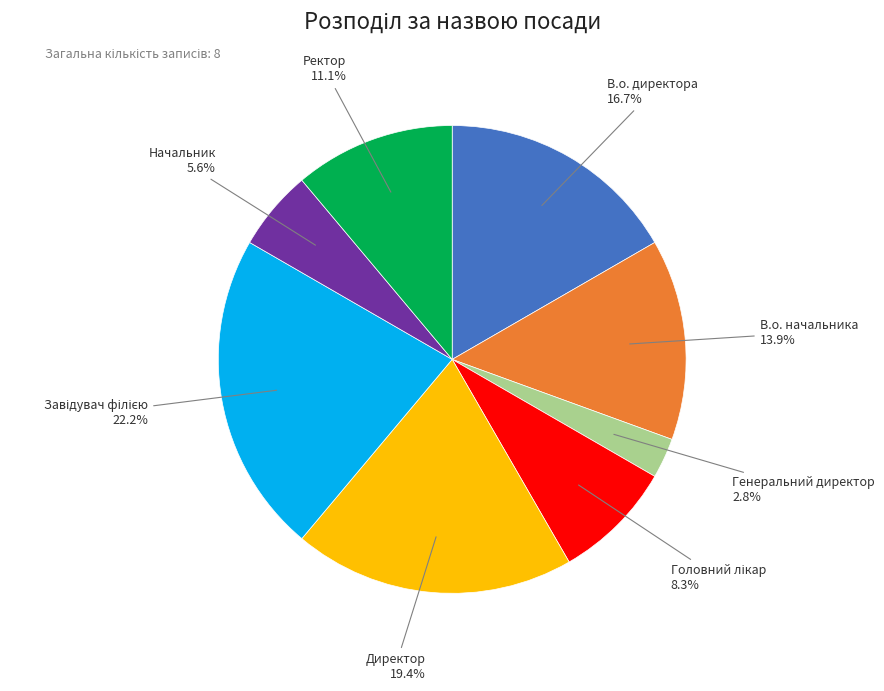

Does Ректор represent more than half of the total?

No